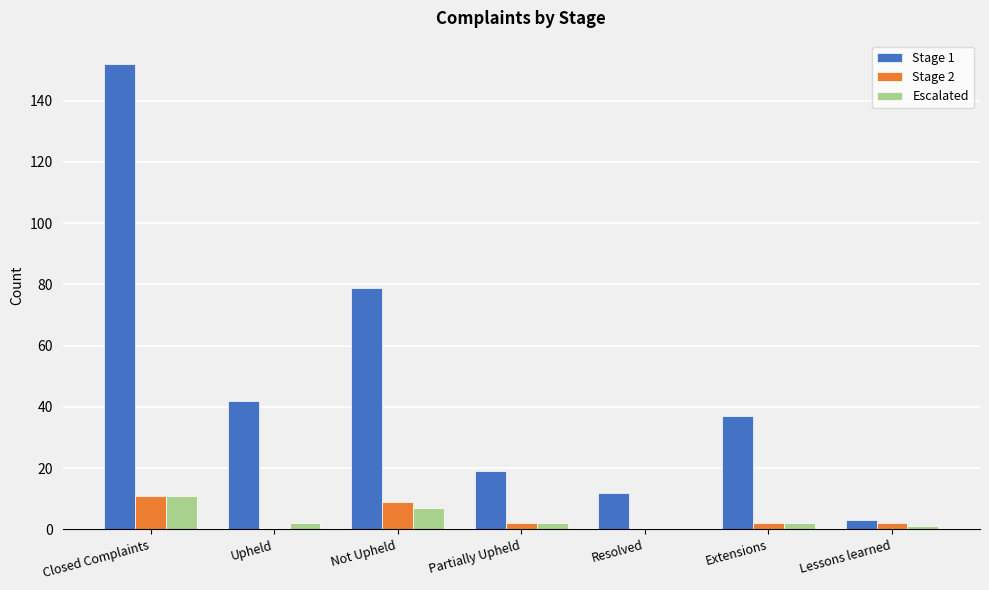

At which category does the chart reach its peak across all series?

Closed Complaints